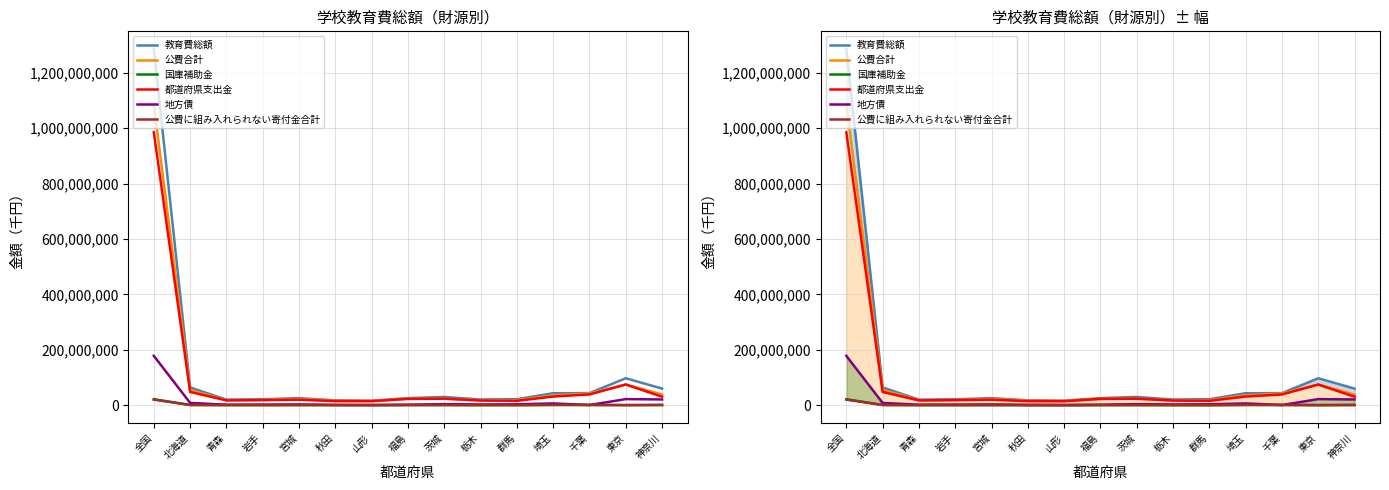

What are all the series names shown in the legend?

教育費総額, 公費合計, 国庫補助金, 都道府県支出金, 地方債, 公費に組み入れられない寄付金合計